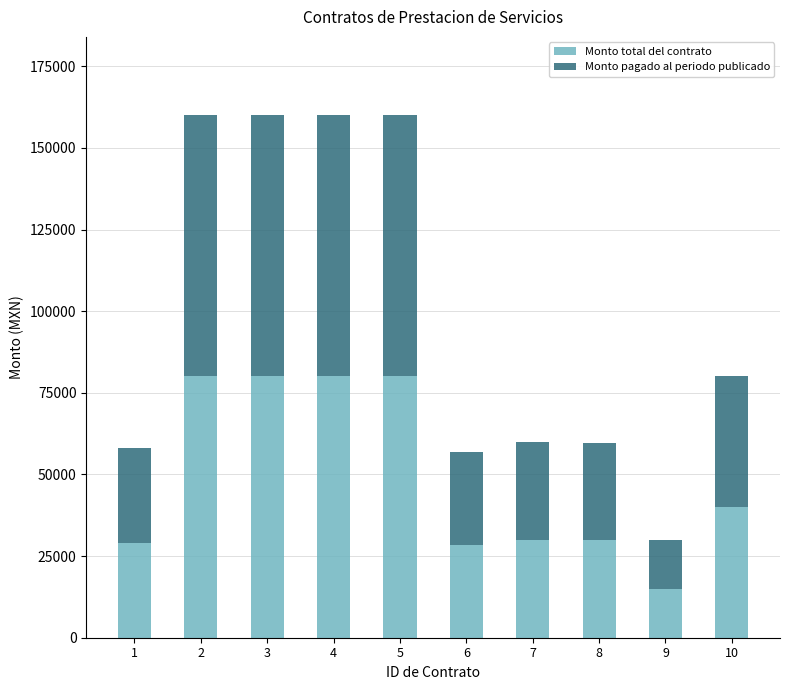

What is the total value across all series at 7?

60000